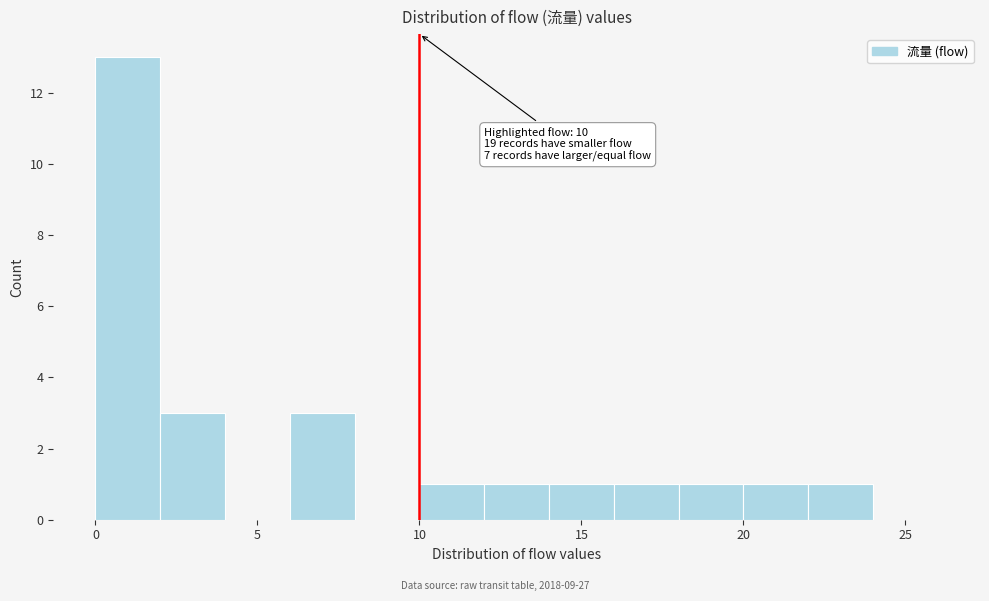

Which range on the x-axis has the tallest bar?

0 to 2